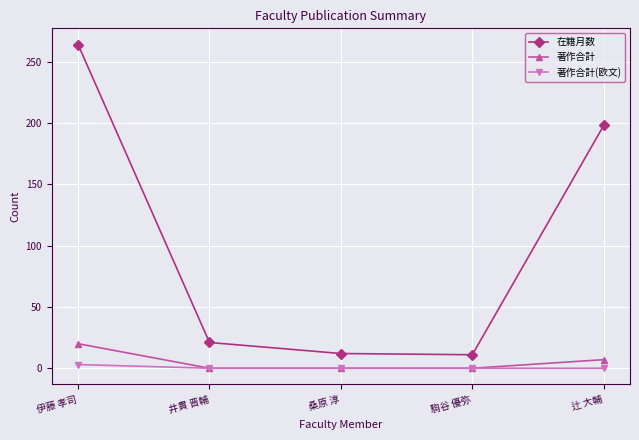

Rank the series by their maximum value, from lowest to highest.

著作合計(欧文), 著作合計, 在籍月数